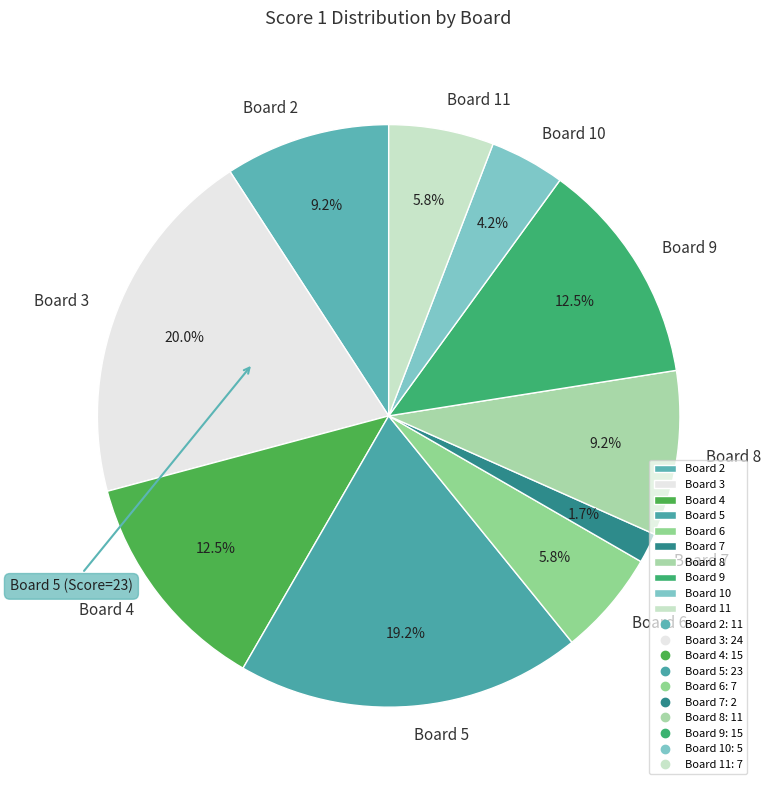

How many segments does this pie chart have?

10